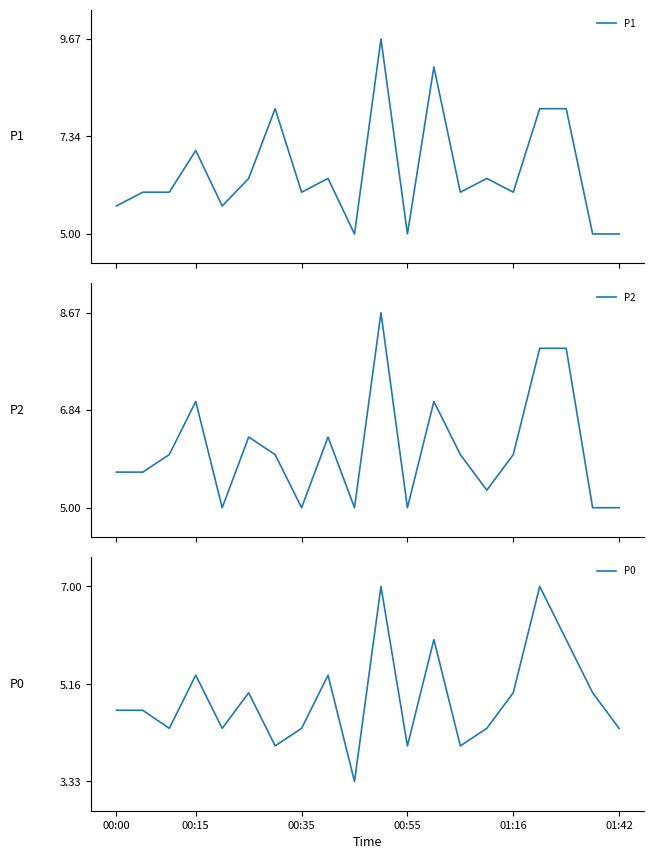

Count the number of data series in this chart.

3